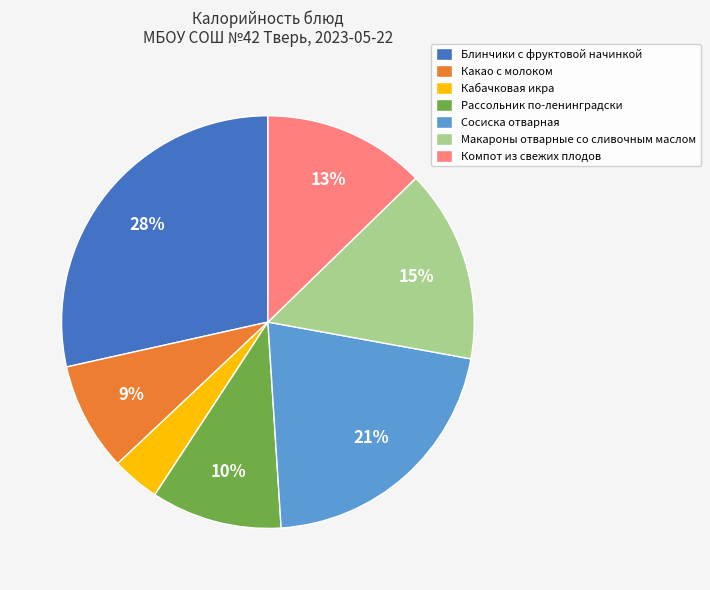

The Макароны отварные со сливочным маслом slice represents 28% of the pie. True or false?

False